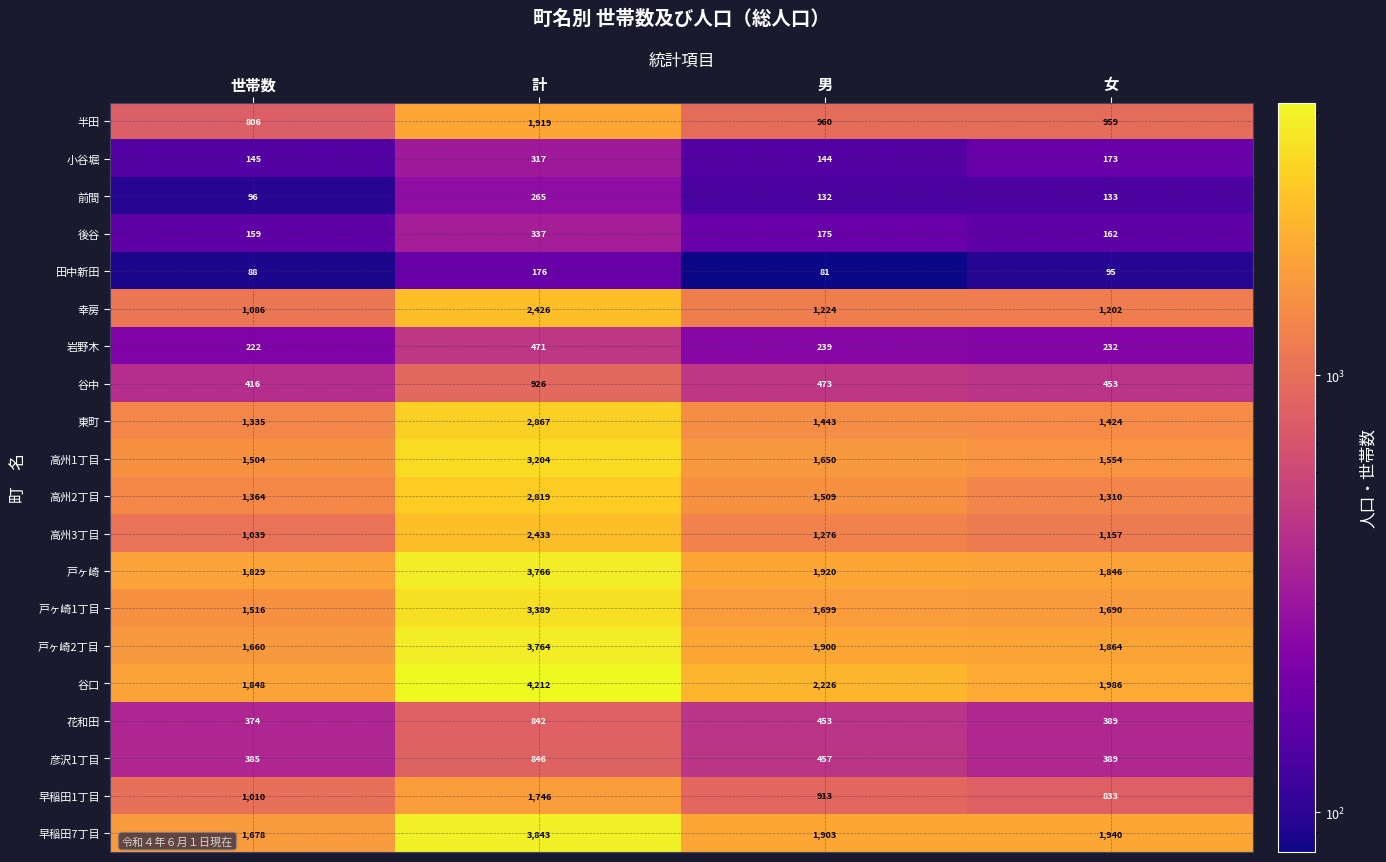

The 花和田 series shows 374 at 世帯数. True or false?

True